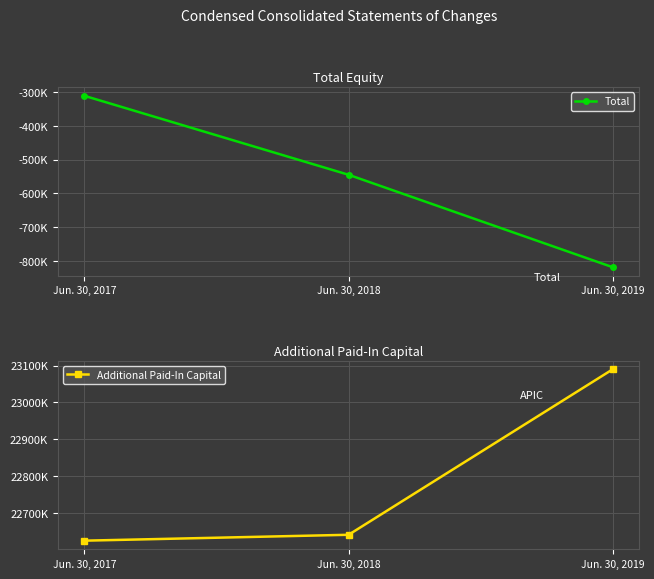

What is the lowest value of the Total series?

-819000